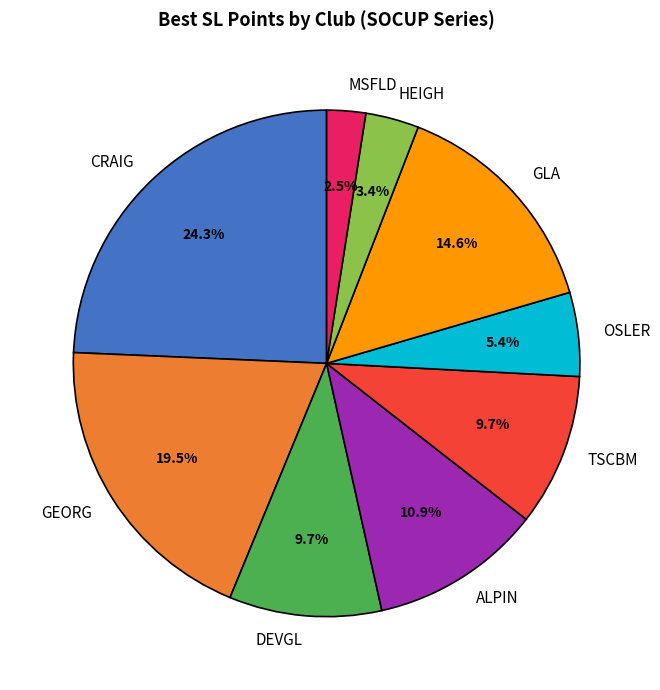

Which slice is the smallest?

MSFLD